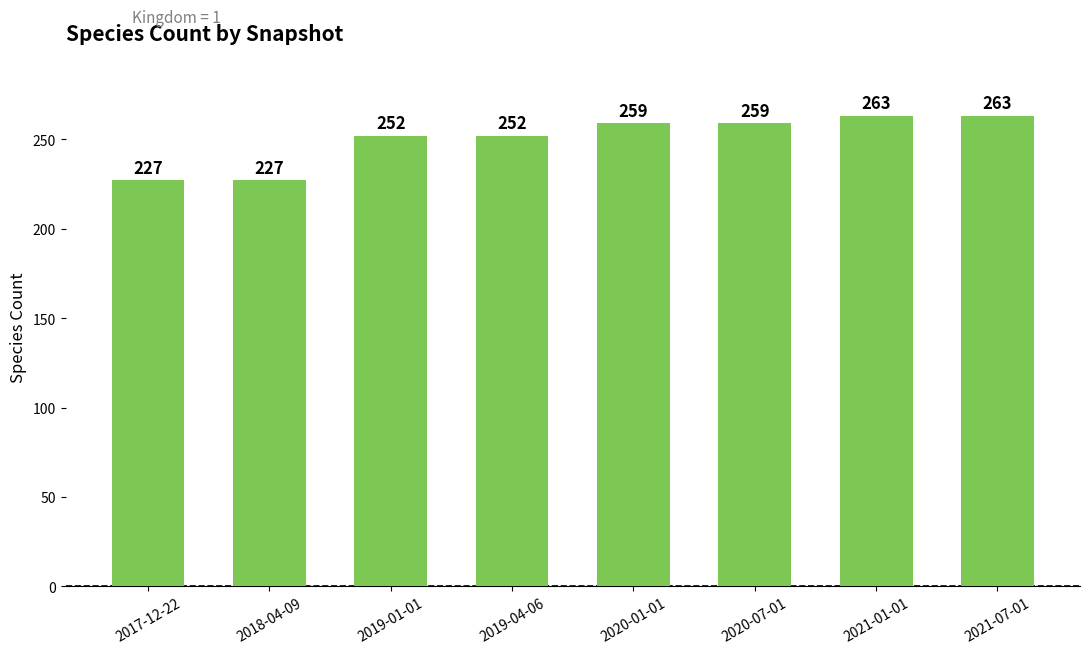

How many data points are less than 259?

4